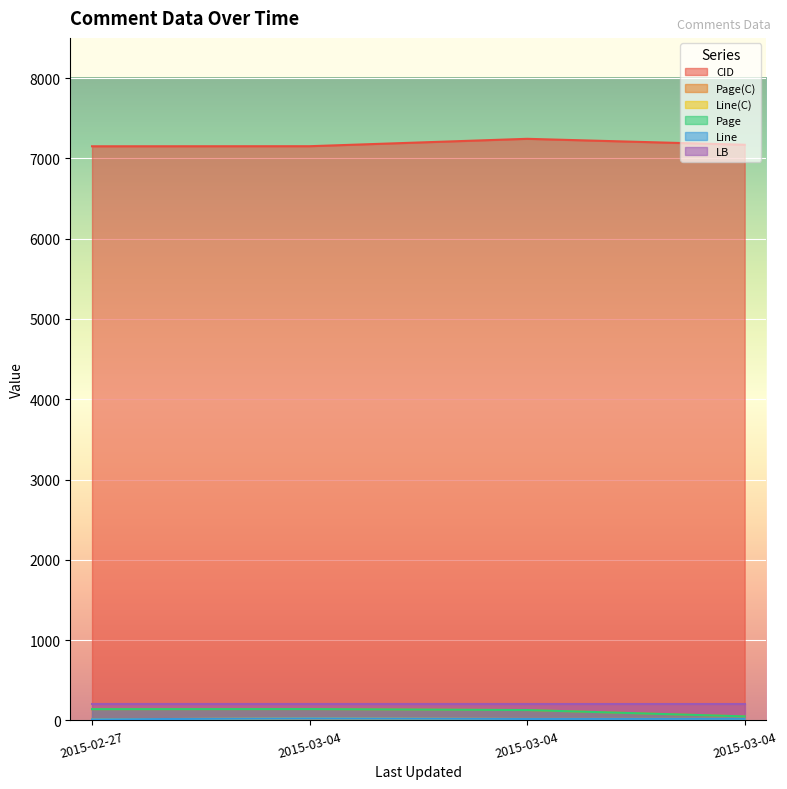

The value of Page at 2015-03-04 is 141. True or false?

True